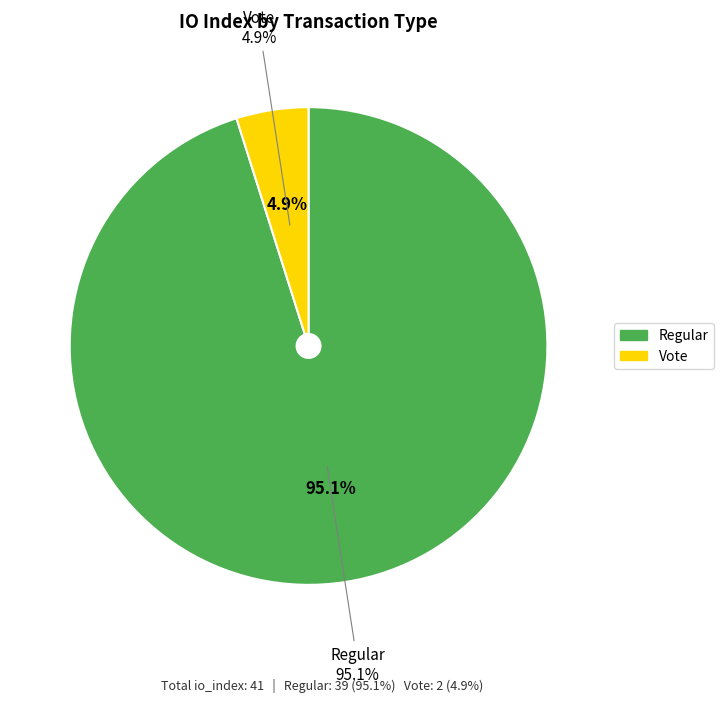

Which has a higher value, Regular (io_index=39) or Vote (io_index=2)?

Regular (io_index=39)